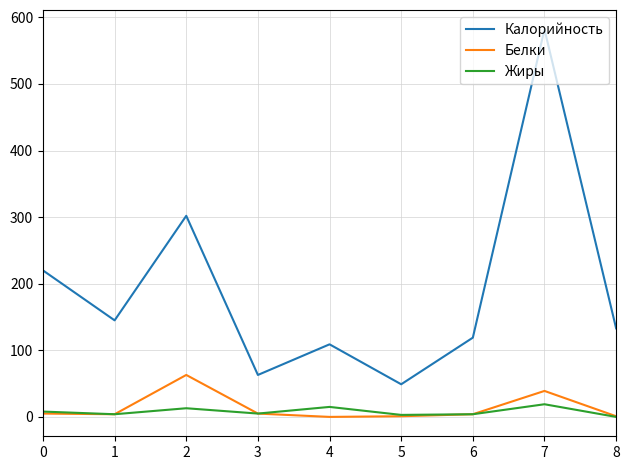

How many series are shown in this chart?

3